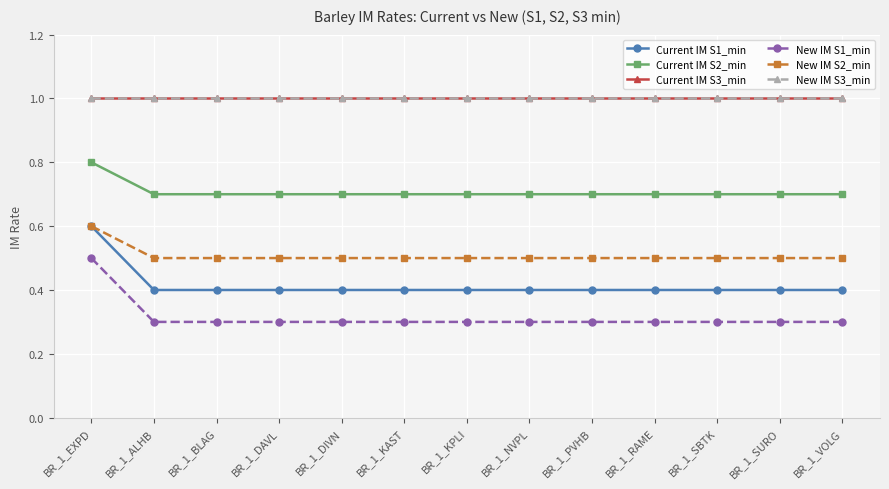

The value of Current IM S2_min at BR_1_SURO is 0.7. True or false?

True